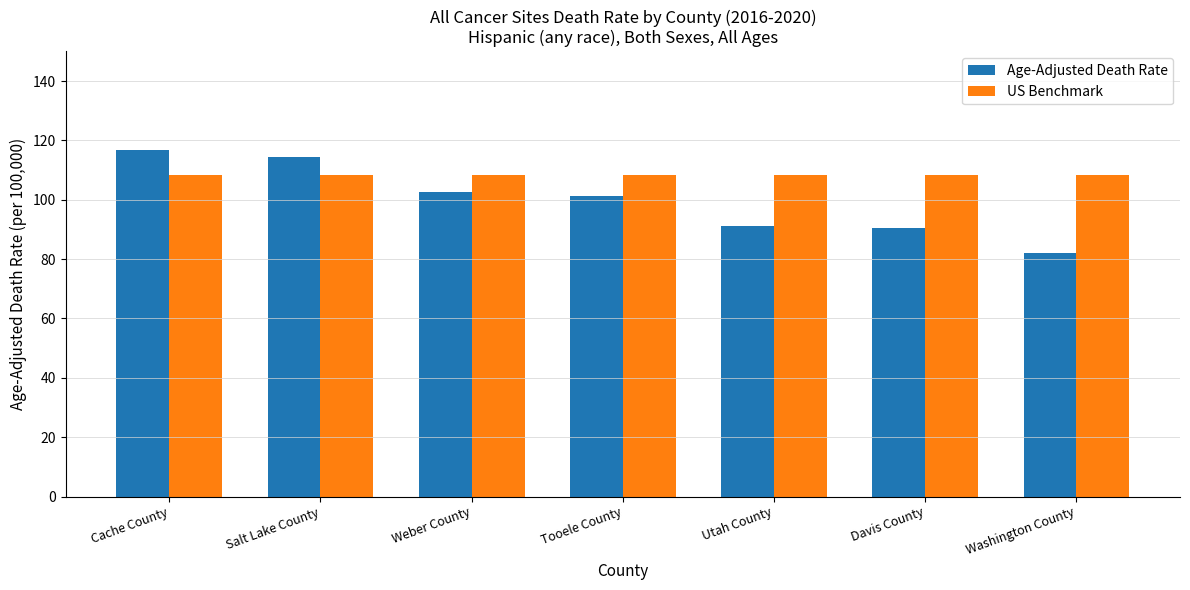

Reading right to left, transcribe all the data shown in this chart.

Age-Adjusted Death Rate: 81.9	90.5	91.3	101.4	102.5	114.3	116.9
US Benchmark: 108.2	108.2	108.2	108.2	108.2	108.2	108.2